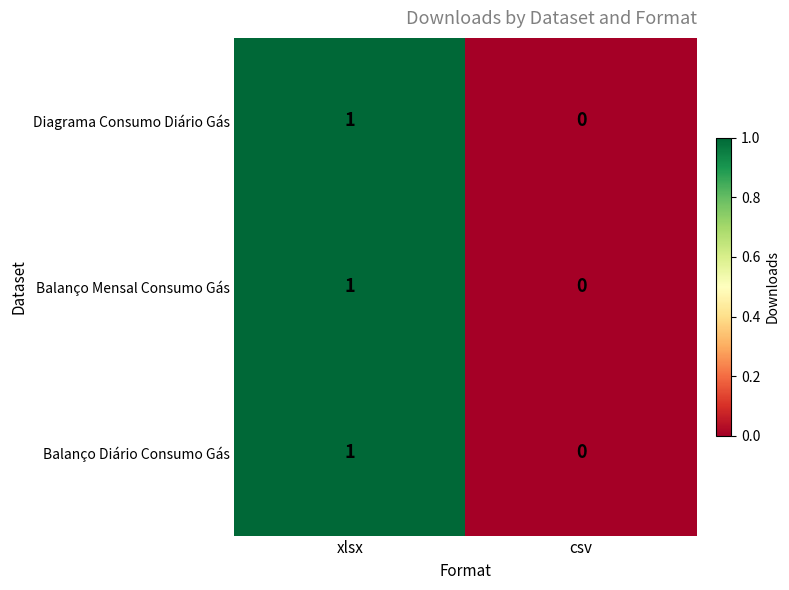

The Balanço Diário Consumo Gás series shows 0 at csv. True or false?

True